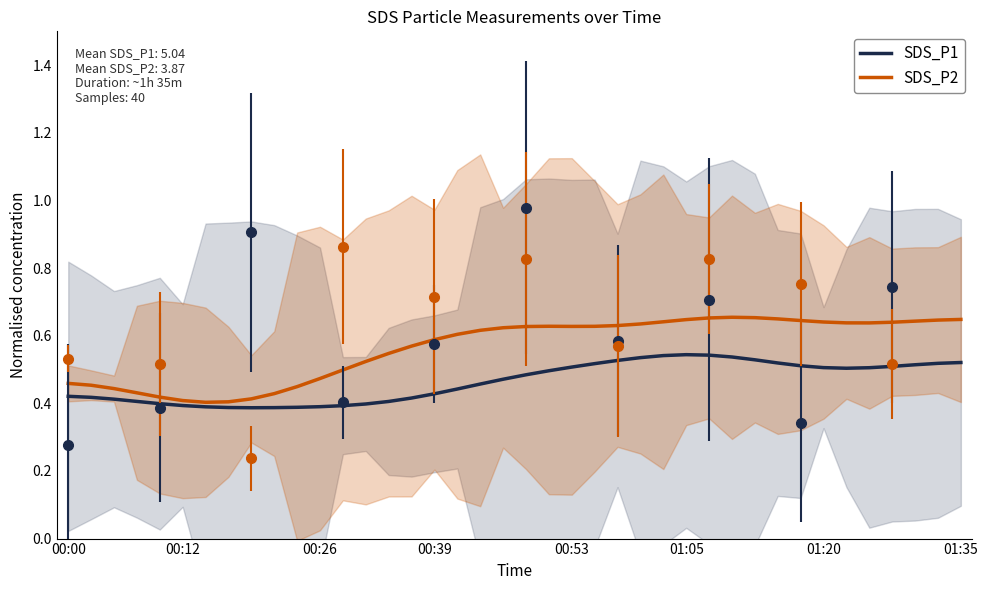

What are all the series names shown in the legend?

SDS_P1, SDS_P2